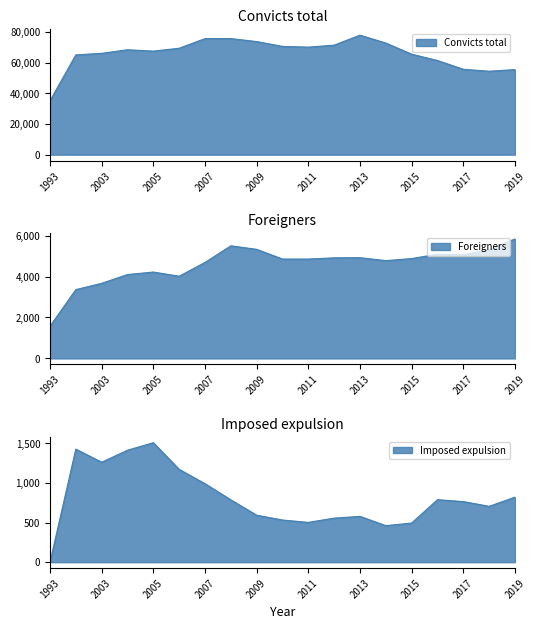

The Imposed expulsion series shows 1173 at 2006. True or false?

True